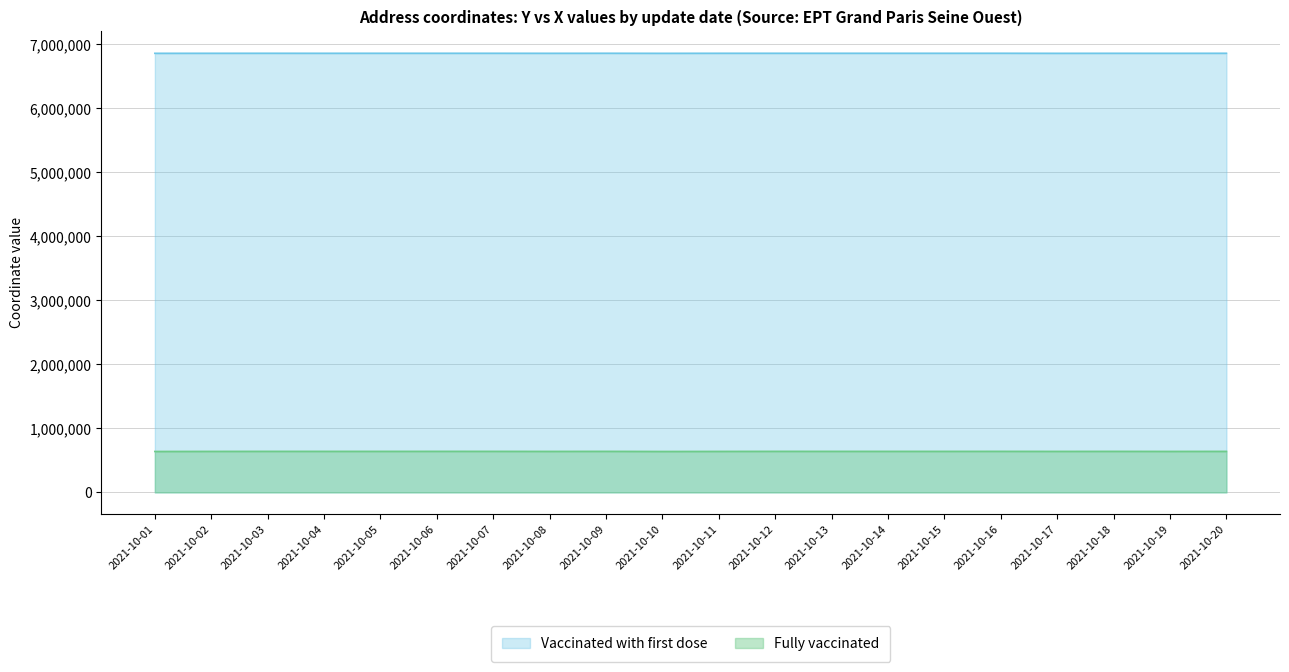

Rank the series at 2021-10-01 from lowest to highest value.

Fully vaccinated, Vaccinated with first dose